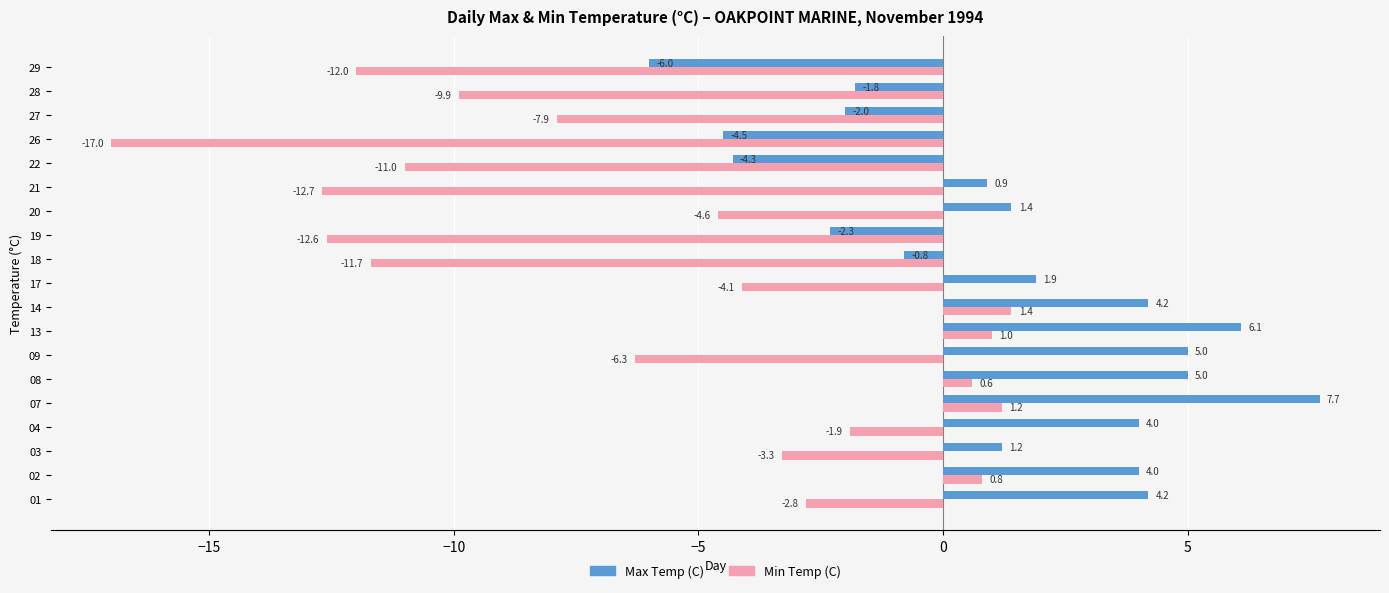

Rank the series at 19 from lowest to highest value.

Min Temp (C), Max Temp (C)